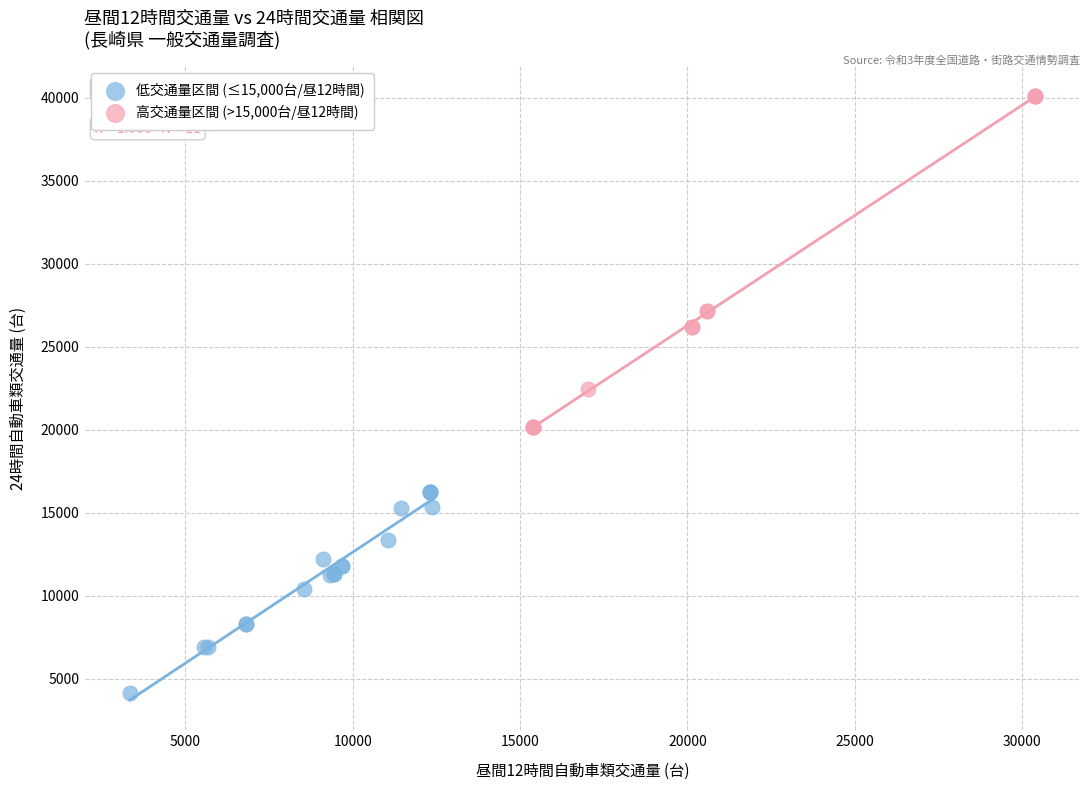

Which series contains the highest Y value?

高交通量区間 (>15,000台/昼12時間)